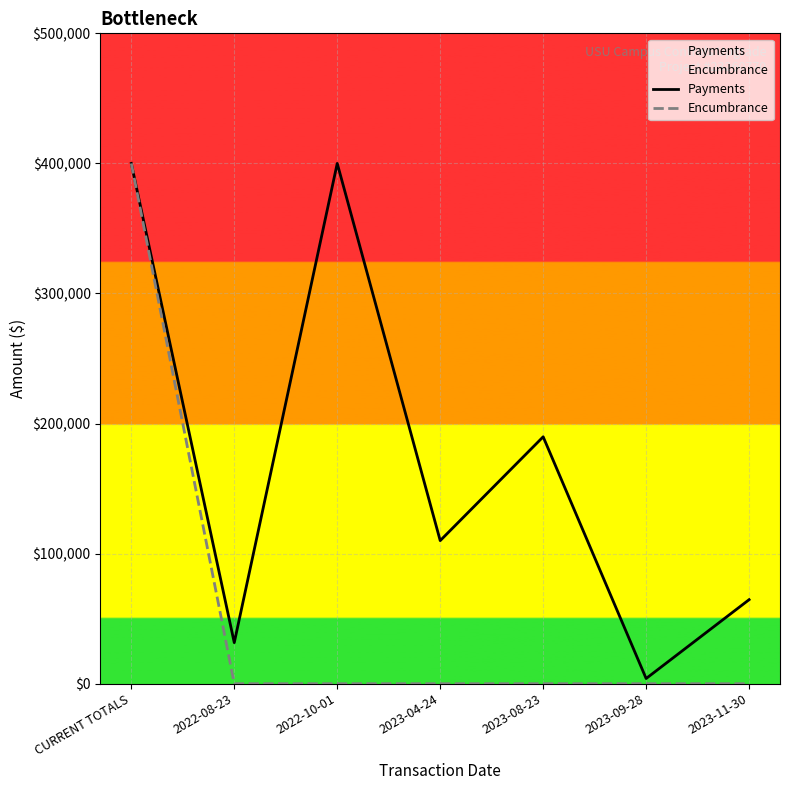

Where does the Payments series first go above 110000?

CURRENT TOTALS